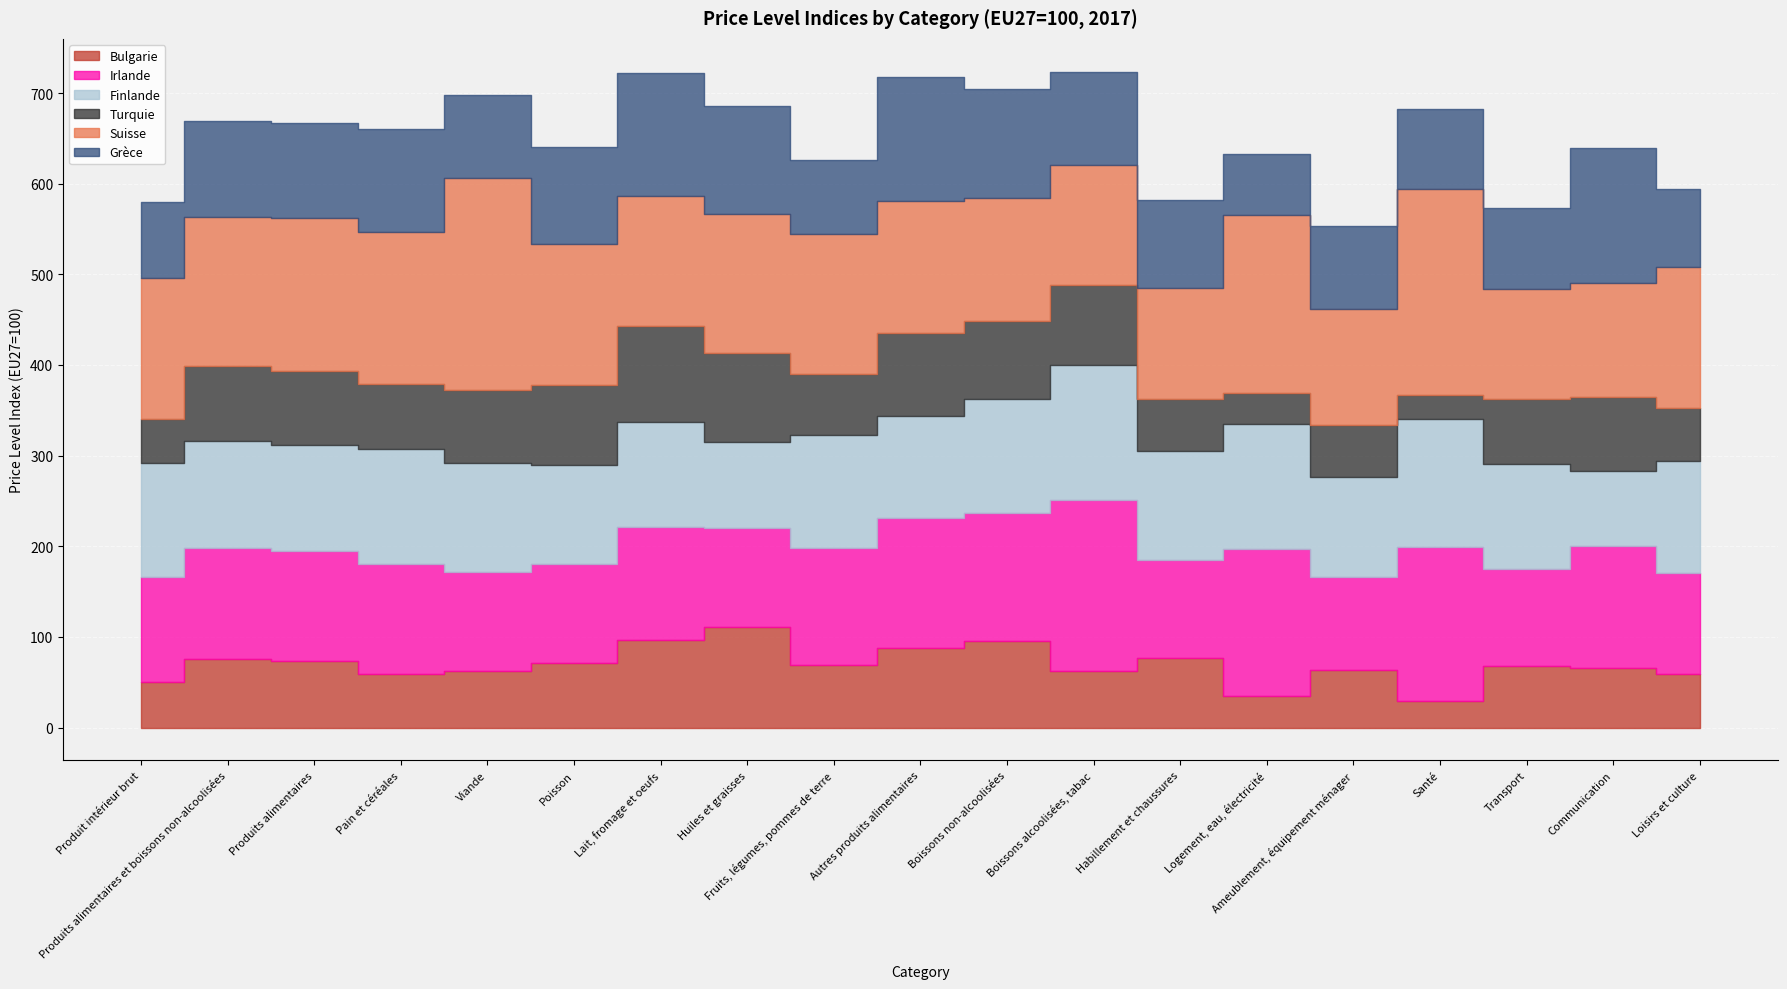

Which series has the largest range (max minus min)?

Suisse